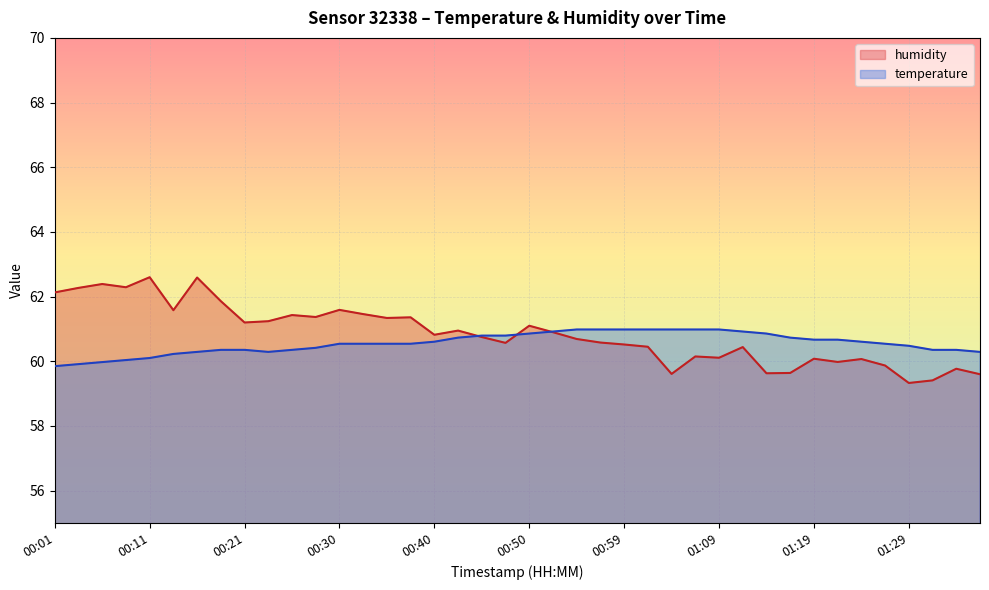

What position from the right is 01:29?

4